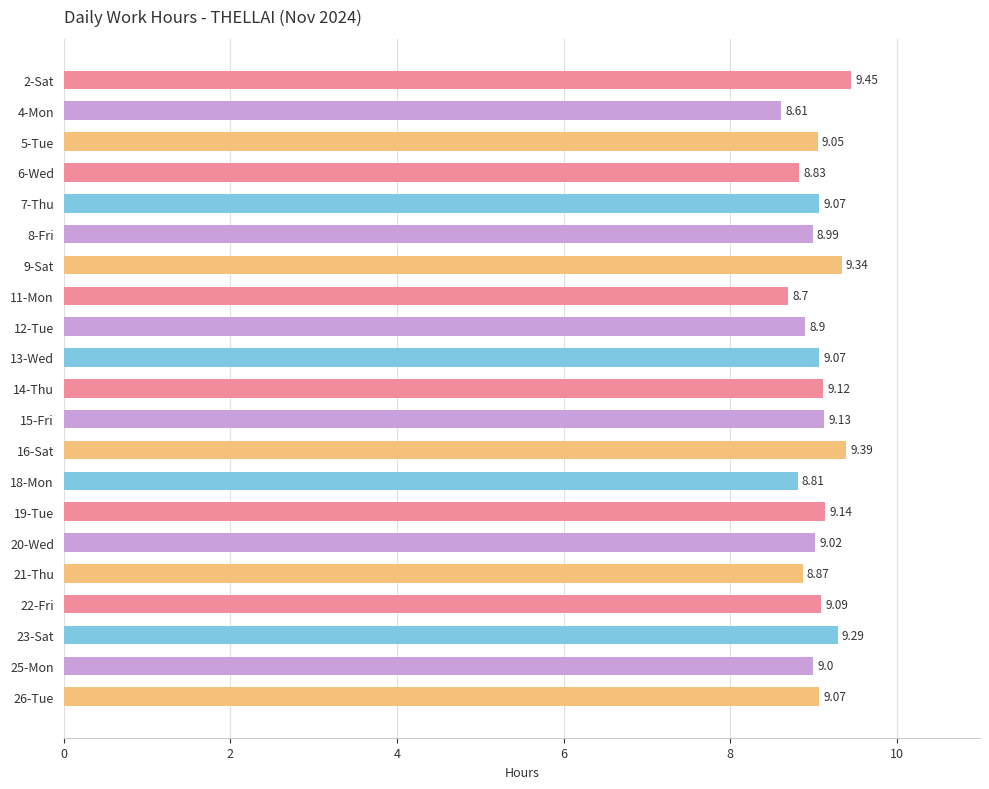

How many values are below 9?

7